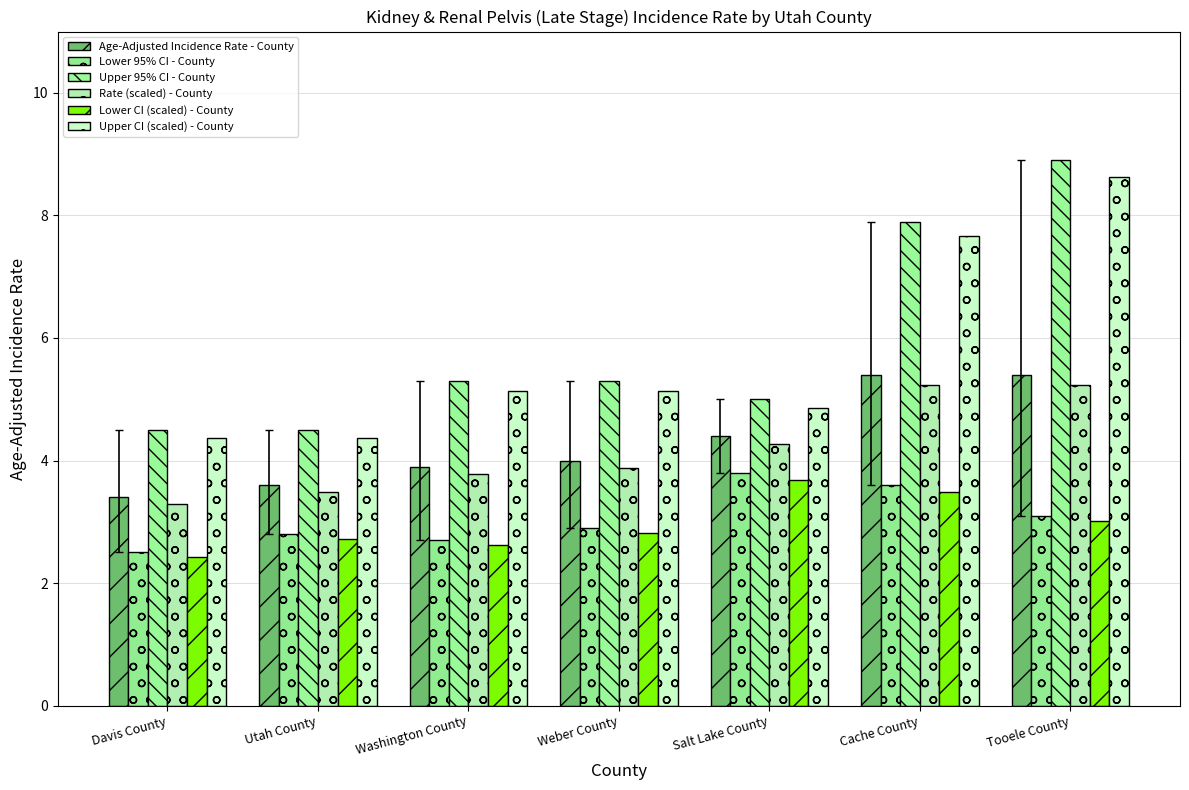

What is the difference between the maximum and minimum values in the Lower CI (scaled) - County series?

1.3